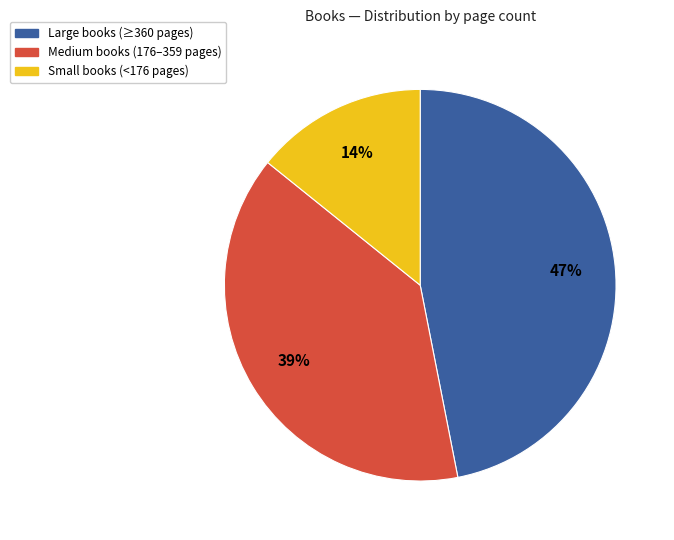

To the nearest percent, what is the average slice percentage?

33%